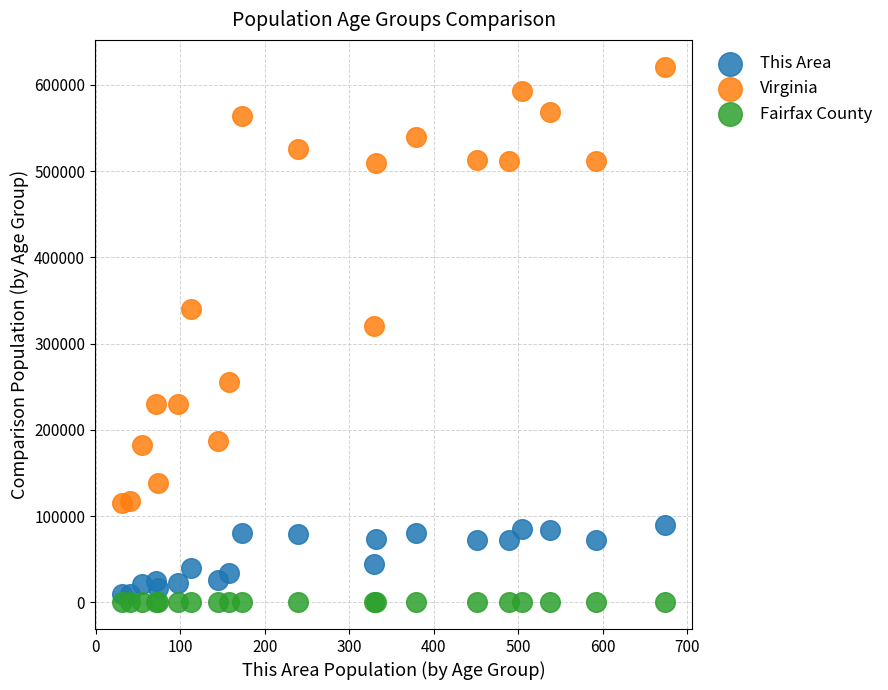

What is the X range (max minus min) for the scatter plot?

643